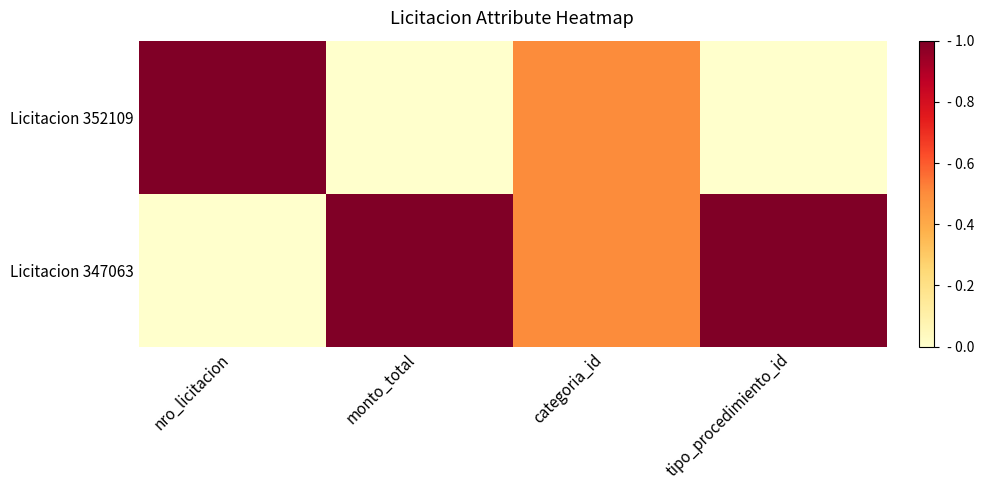

What is the difference between the Licitacion 352109 values at tipo_procedimiento_id and categoria_id?

0.5